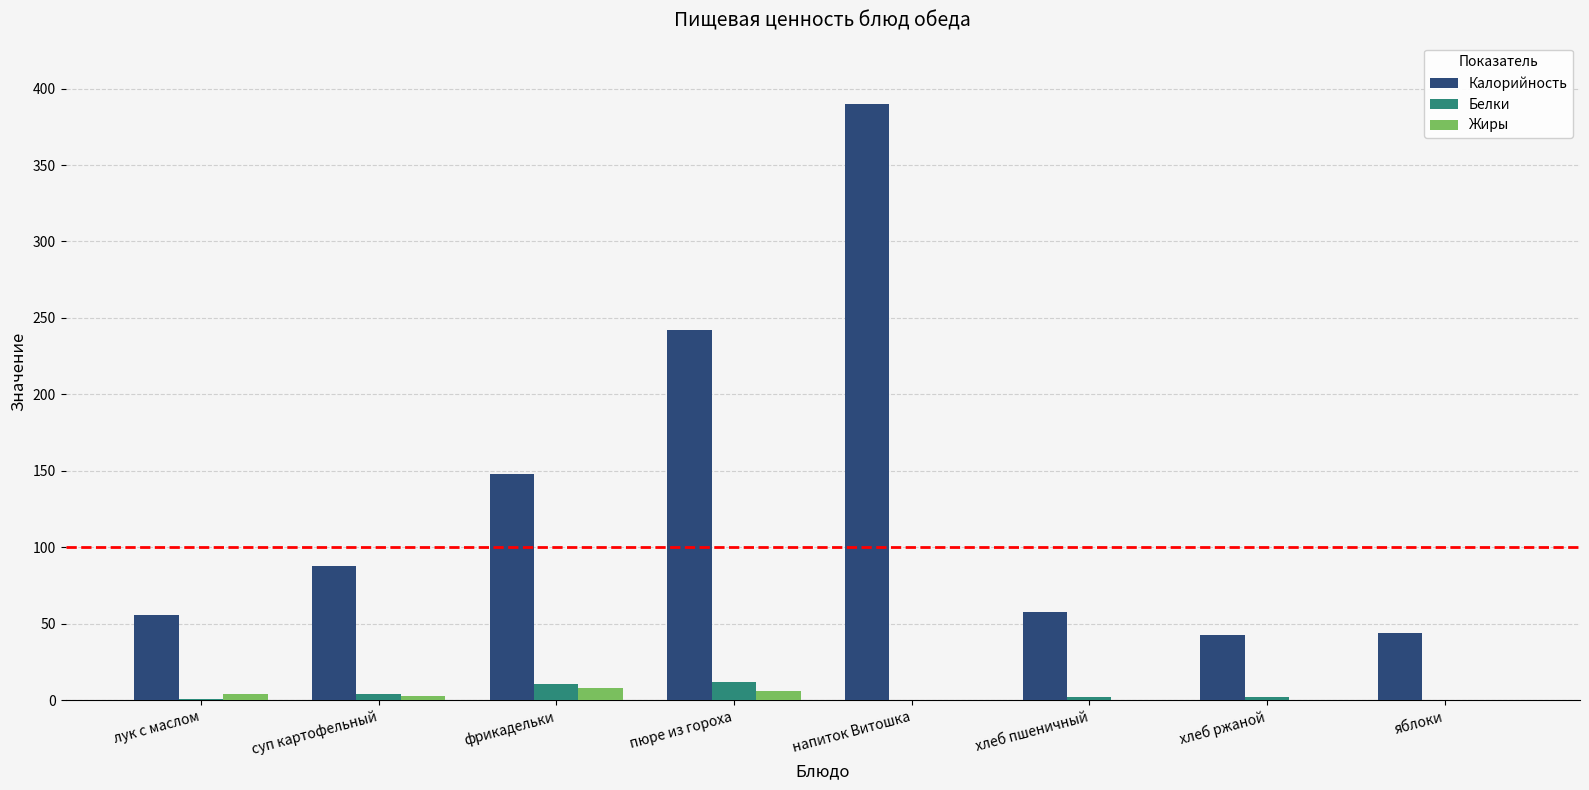

How many groups of bars are there?

8